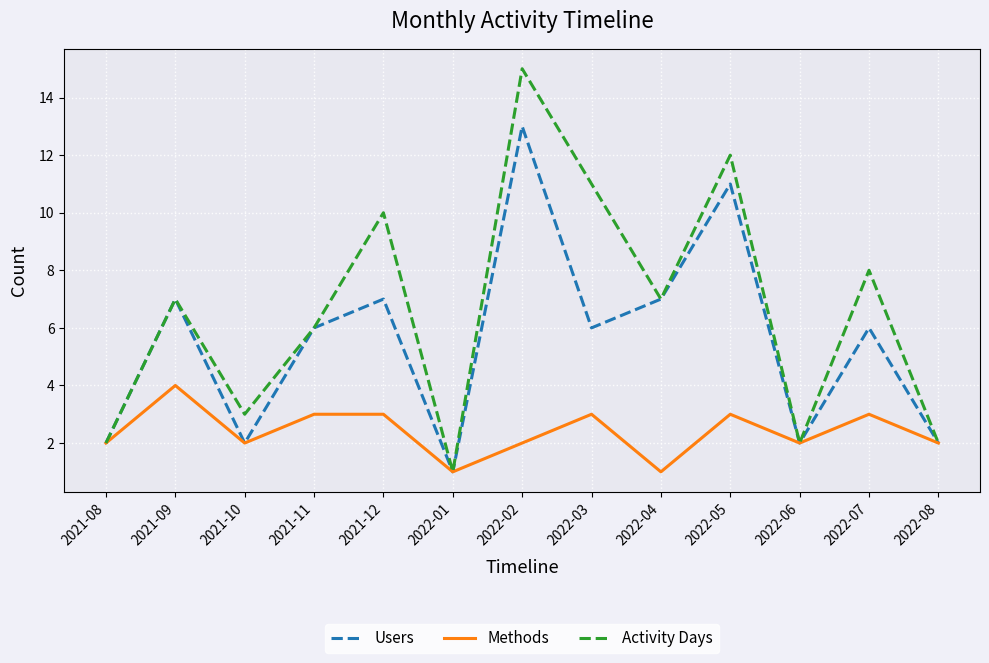

Reading left to right, extract all data points from this chart.

Users: 2021-08=2	2021-09=7	2021-10=2	2021-11=6	2021-12=7	2022-01=1	2022-02=13	2022-03=6	2022-04=7	2022-05=11	2022-06=2	2022-07=6	2022-08=2
Methods: 2021-08=2	2021-09=4	2021-10=2	2021-11=3	2021-12=3	2022-01=1	2022-02=2	2022-03=3	2022-04=1	2022-05=3	2022-06=2	2022-07=3	2022-08=2
Activity Days: 2021-08=2	2021-09=7	2021-10=3	2021-11=6	2021-12=10	2022-01=1	2022-02=15	2022-03=11	2022-04=7	2022-05=12	2022-06=2	2022-07=8	2022-08=2